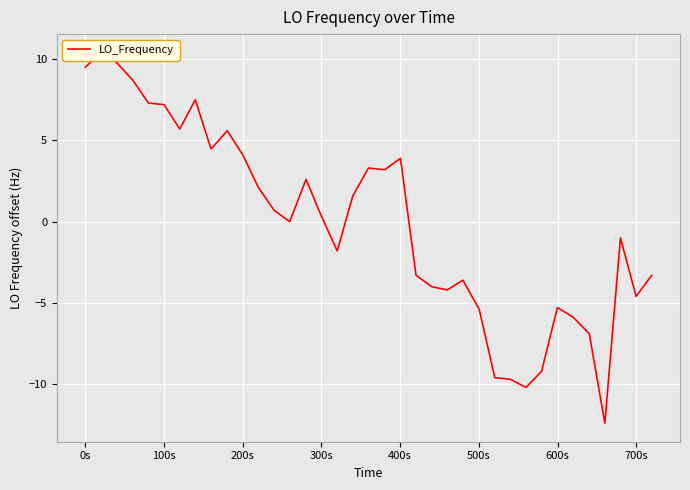

How many interior local valleys (lower than both neighbors) does the data have?

7